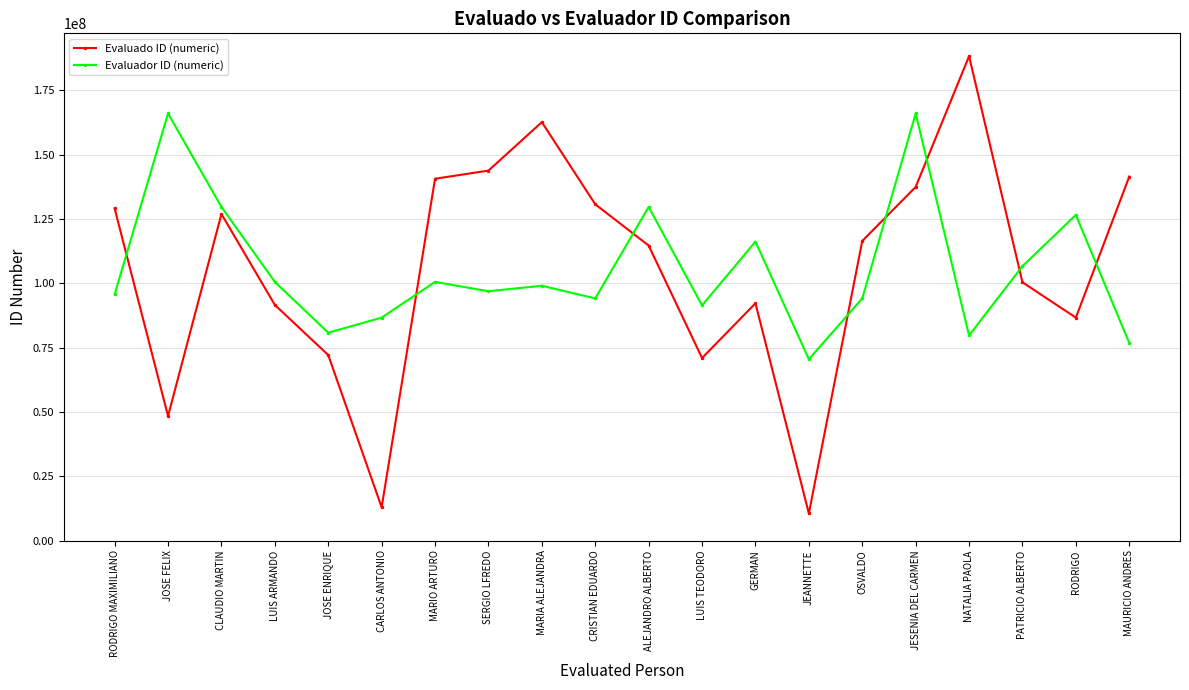

How many data points in Evaluador ID (numeric) are less than 99085827?

10